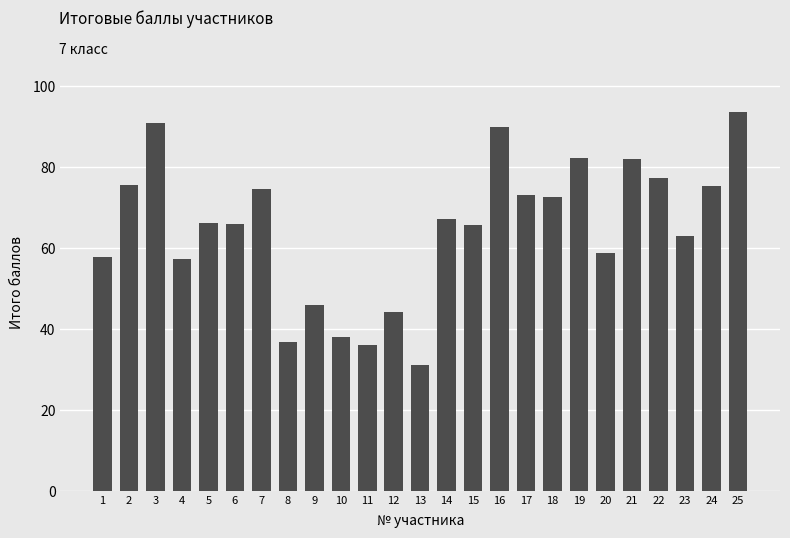

Does the chart contain any negative values?

No